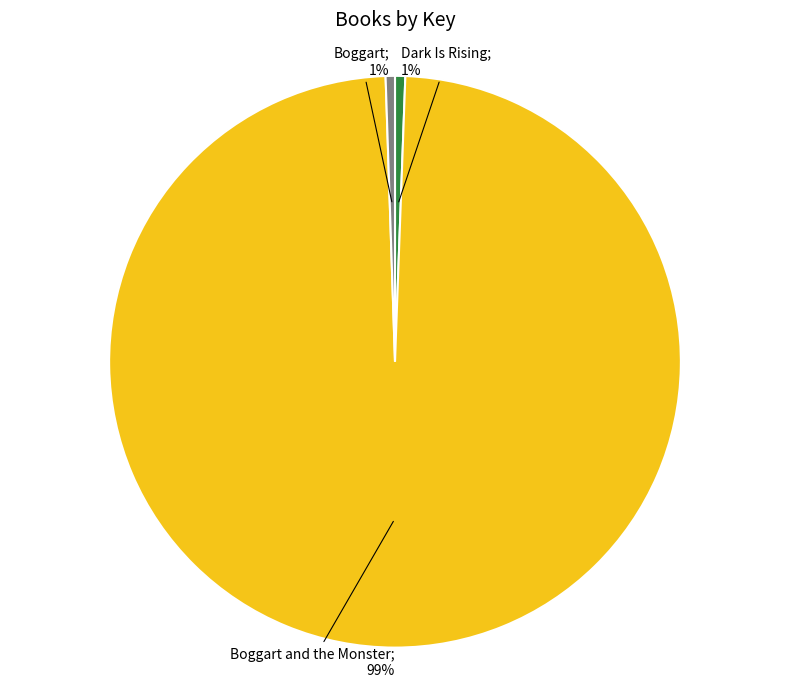

Is there any slice that represents more than half of the pie?

Yes